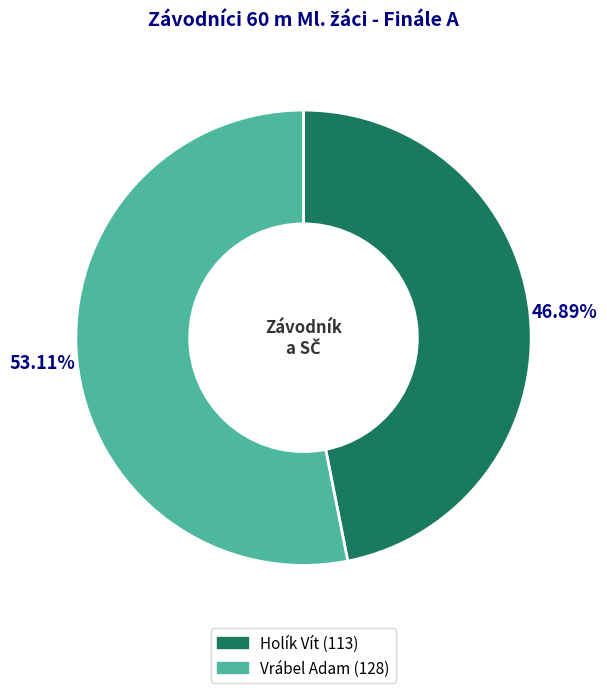

Which category has the biggest portion of the pie?

Vrábel Adam